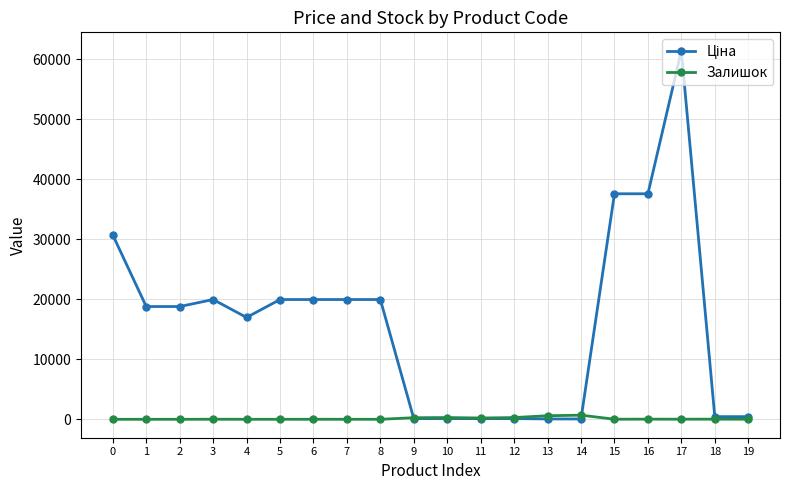

At which category is the sum across all series the highest?

17